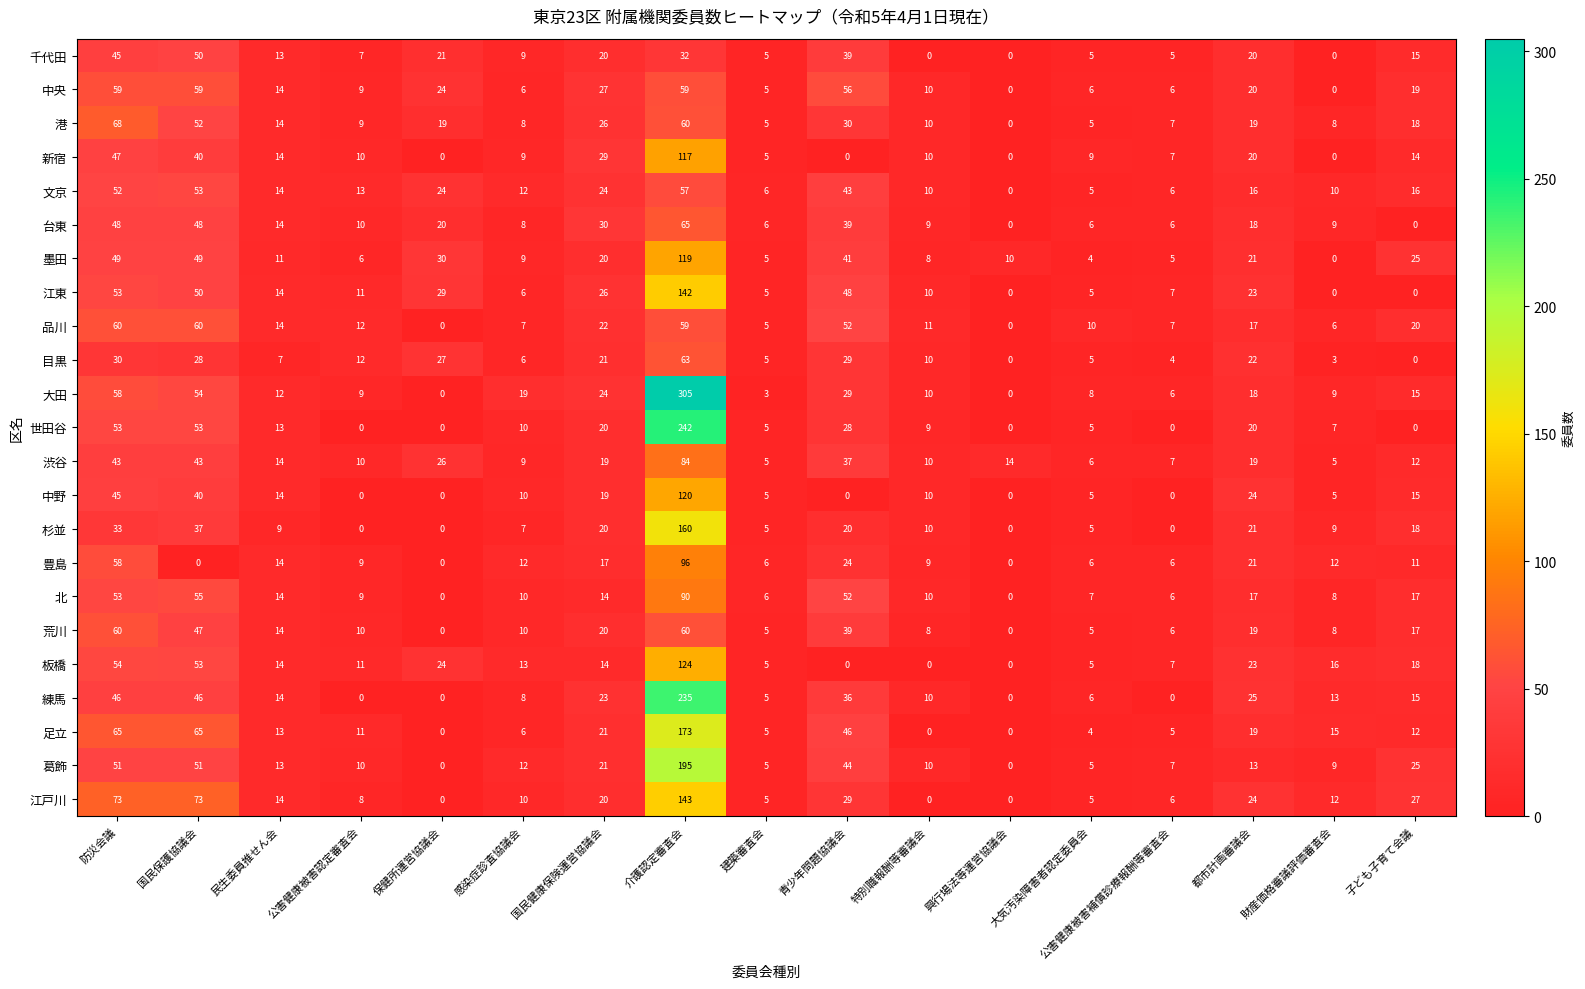

What is the maximum value shown in the chart?

305